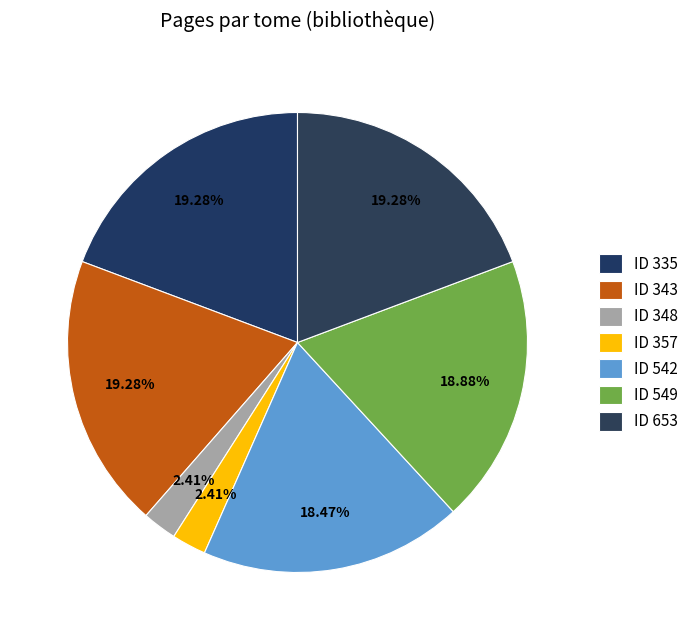

Which category has the smallest portion of the pie?

348